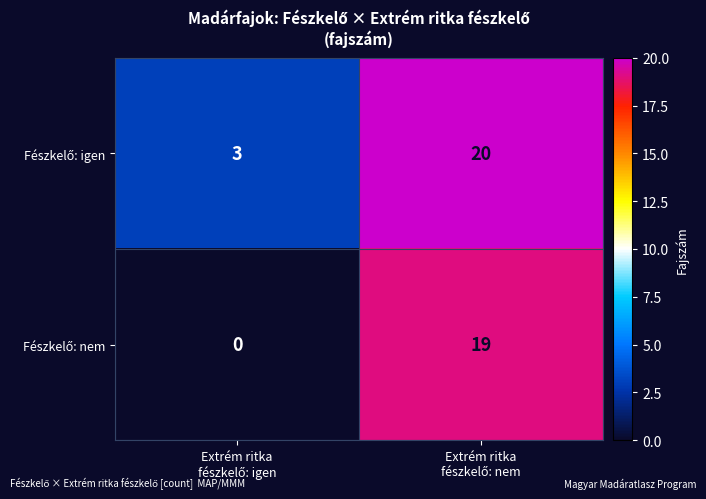

What is the maximum value shown in the chart?

20